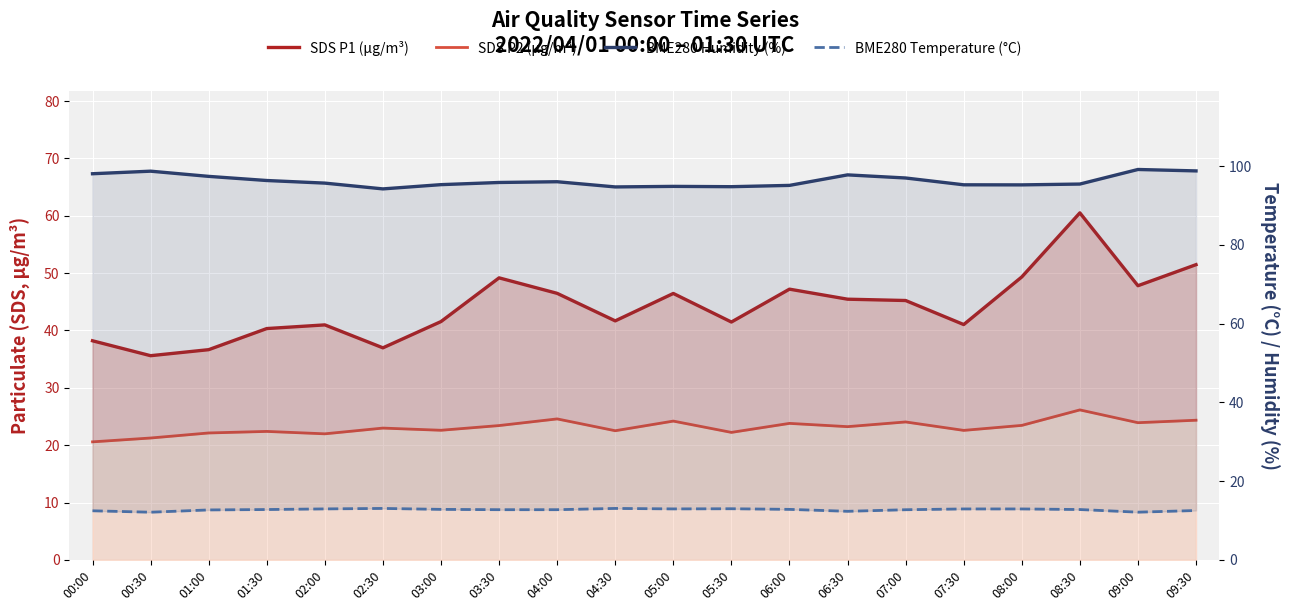

Between 06:00 and 09:00, which is larger?

09:00